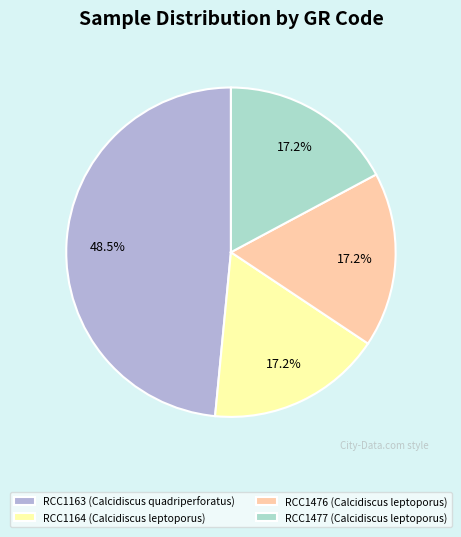

To the nearest percent, what is the average slice percentage?

25%